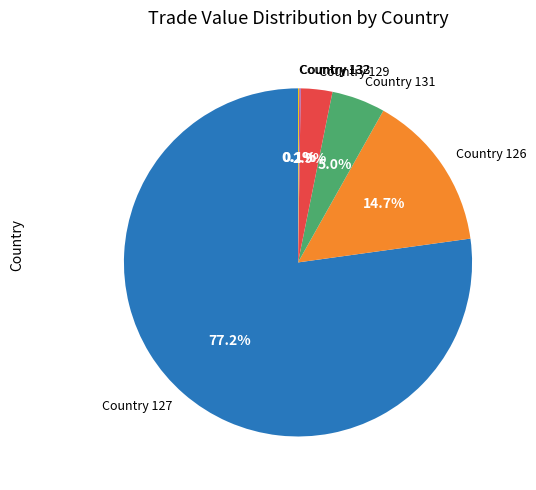

Combined, do Country 126 and Country 131 account for over 50%?

No